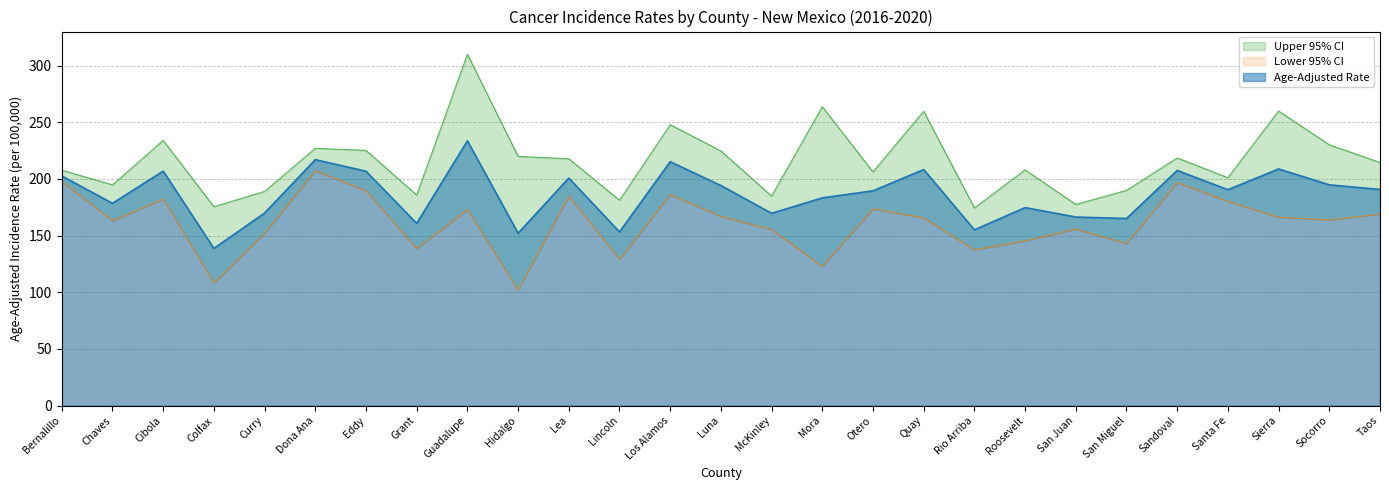

What is the maximum value shown in the chart?

310.0